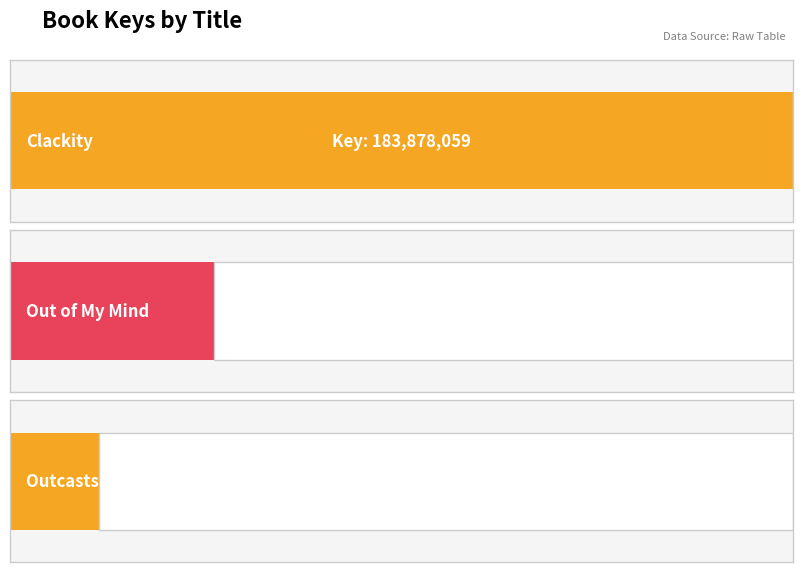

Rank the categories by value from highest to lowest.

Clackity, Out of My Mind, Outcasts of 19 Schuyler Place